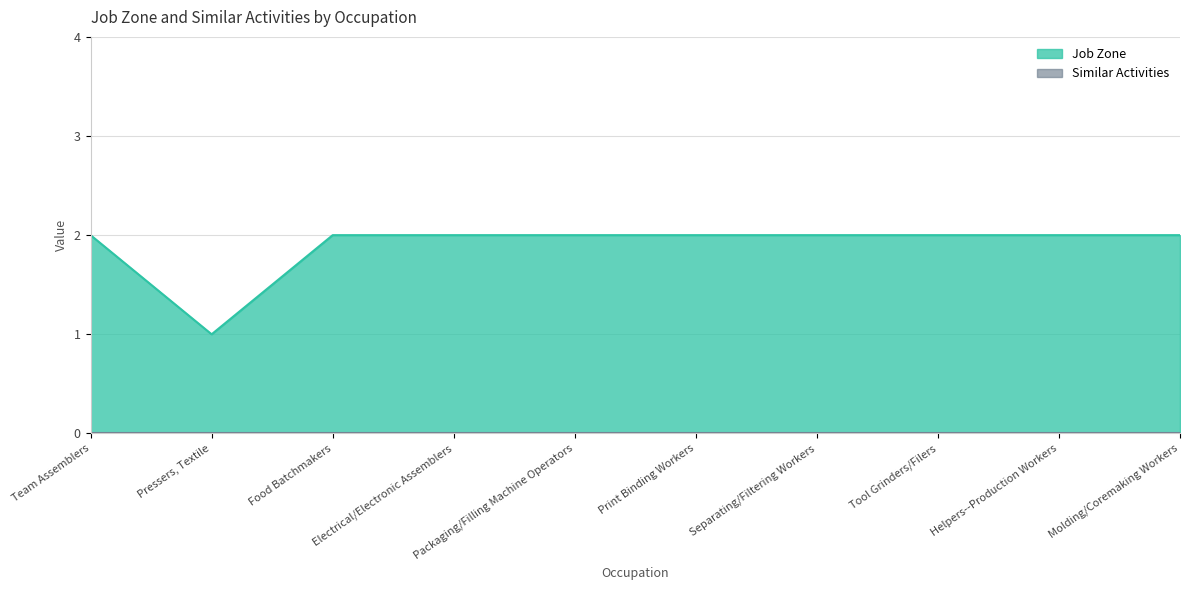

How many categories are shown in the chart?

10